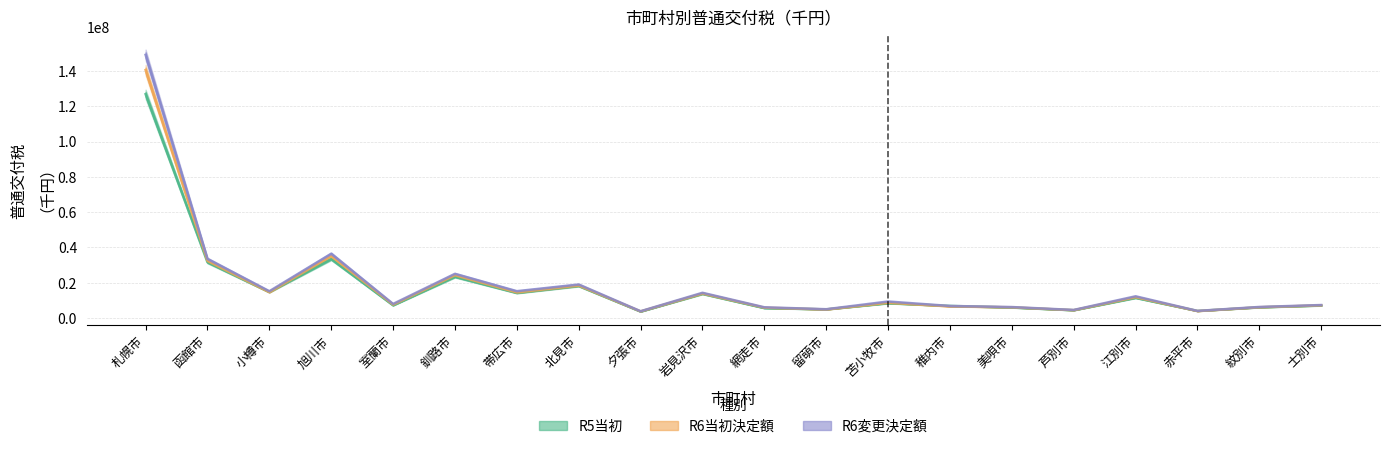

Does the chart have visible grid lines?

Yes